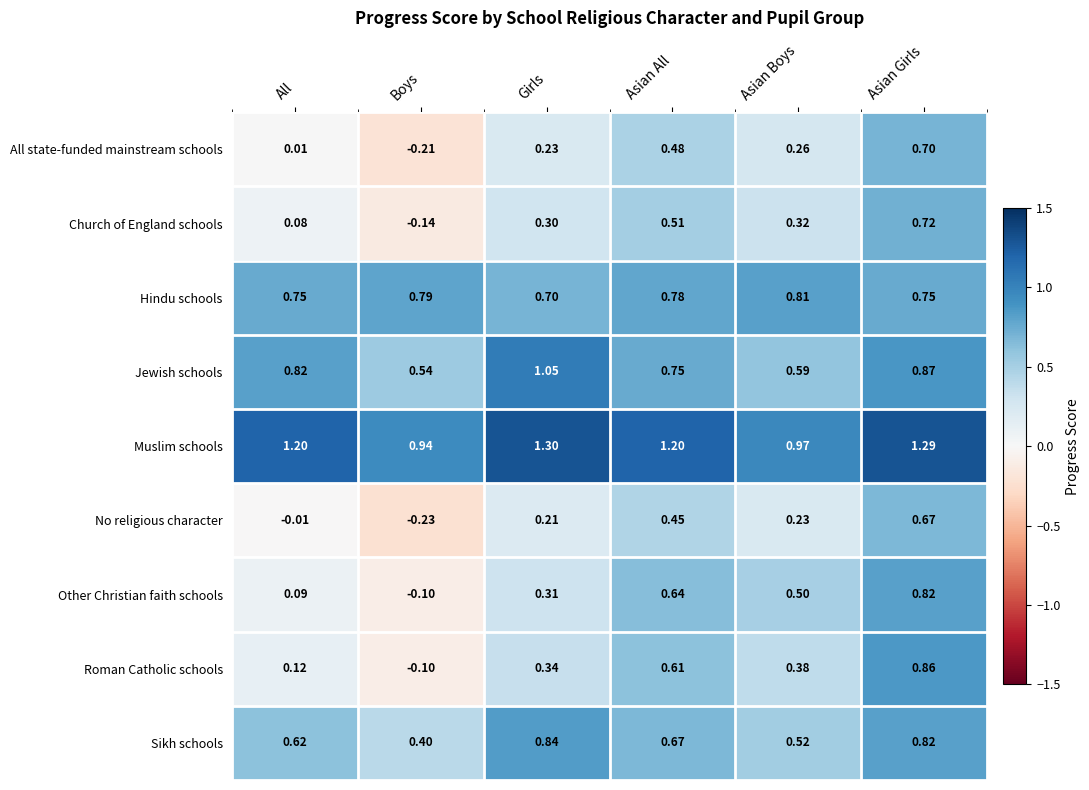

Between All and Asian Girls, which series saw the biggest shift?

Roman Catholic schools